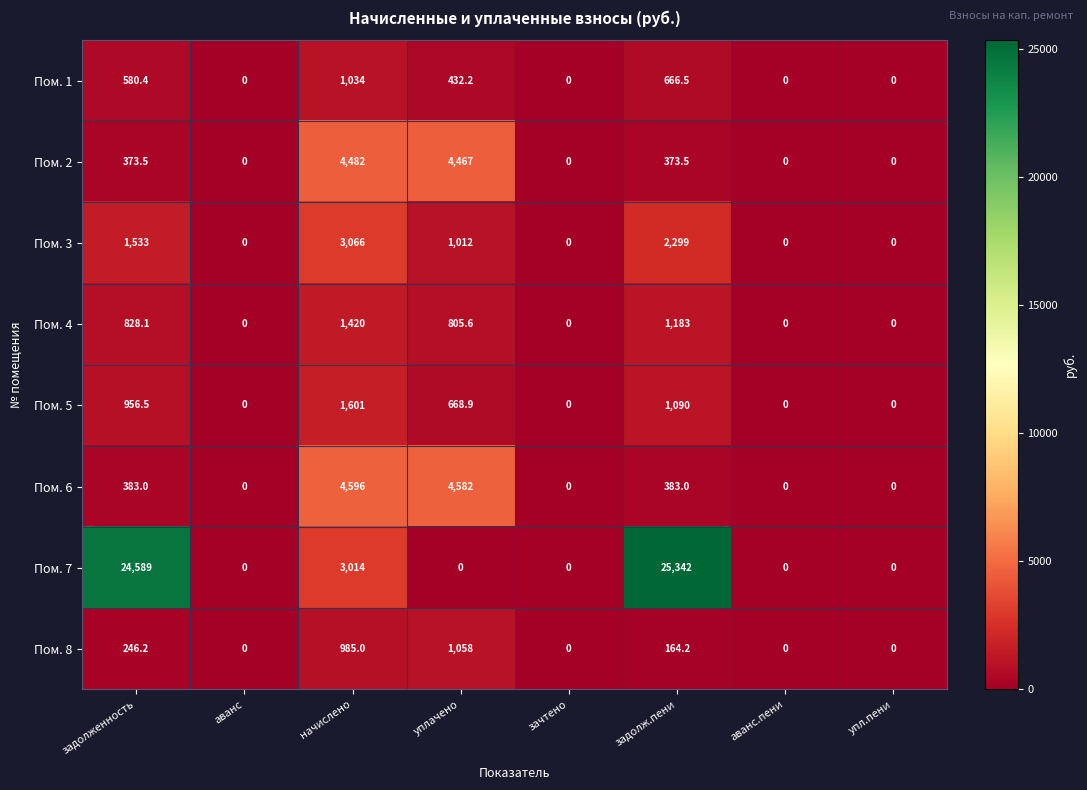

Rank the series by their maximum value, from highest to lowest.

Пом. 7, Пом. 6, Пом. 2, Пом. 3, Пом. 5, Пом. 4, Пом. 8, Пом. 1